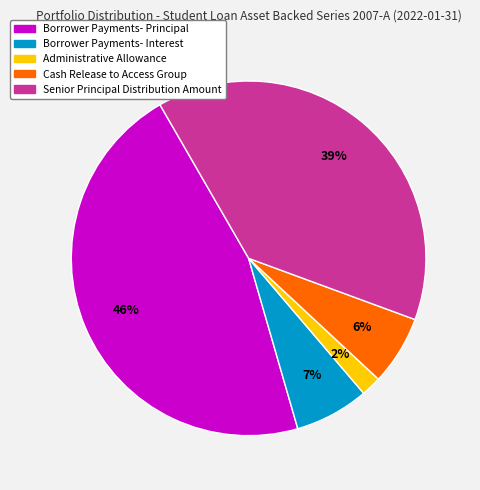

What is the smallest slice in the pie chart?

Administrative Allowance